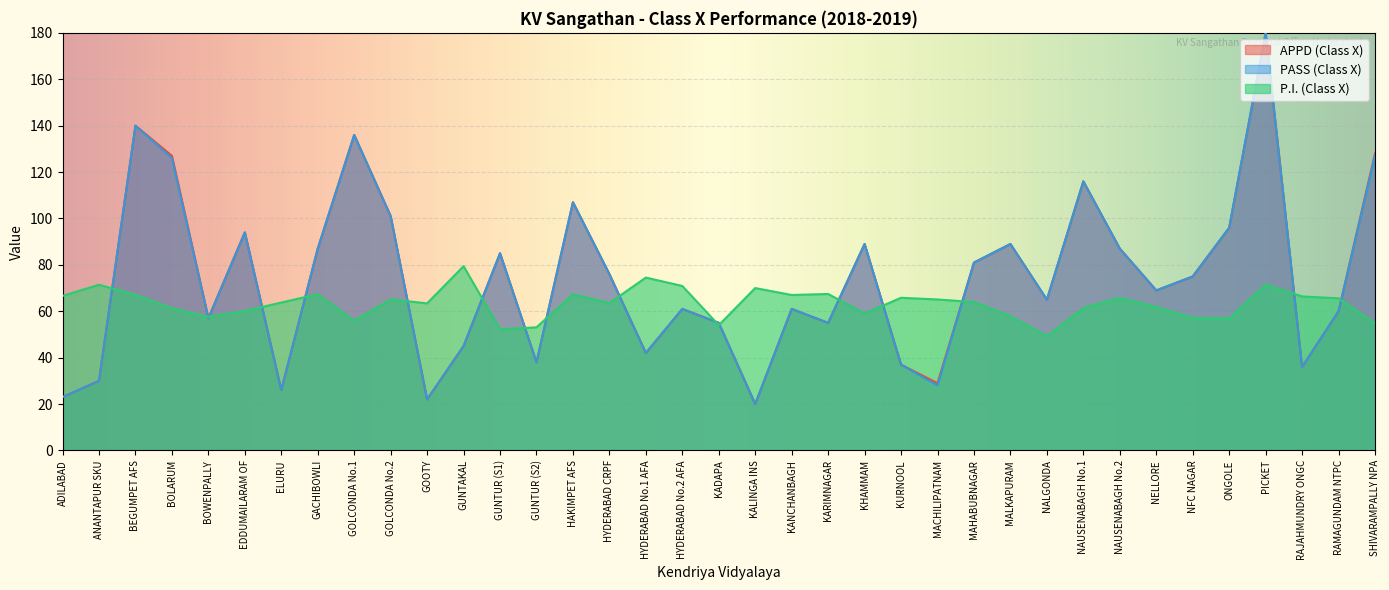

How many values in the APPD (Class X) series exceed 69?

18